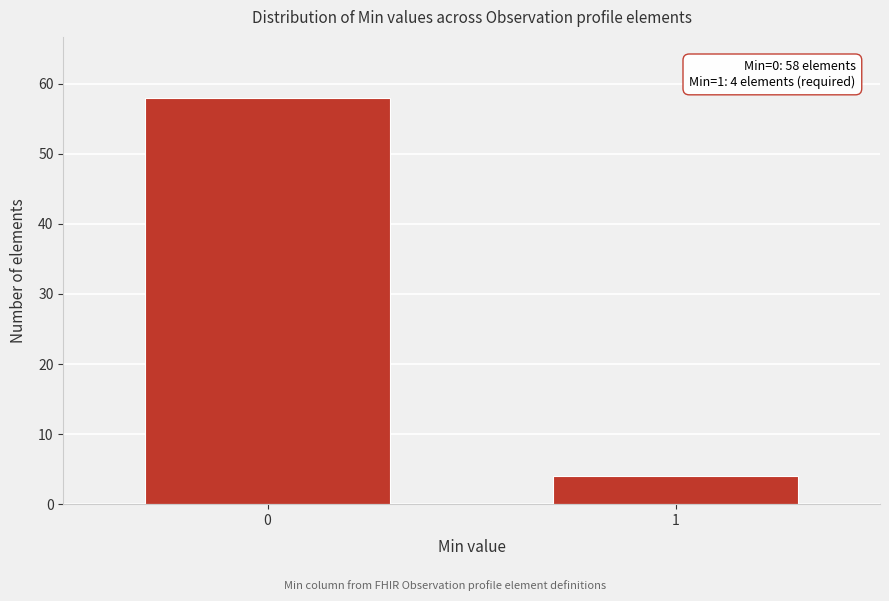

Reading left to right, transcribe all the data shown in this chart.

0=58	1=4